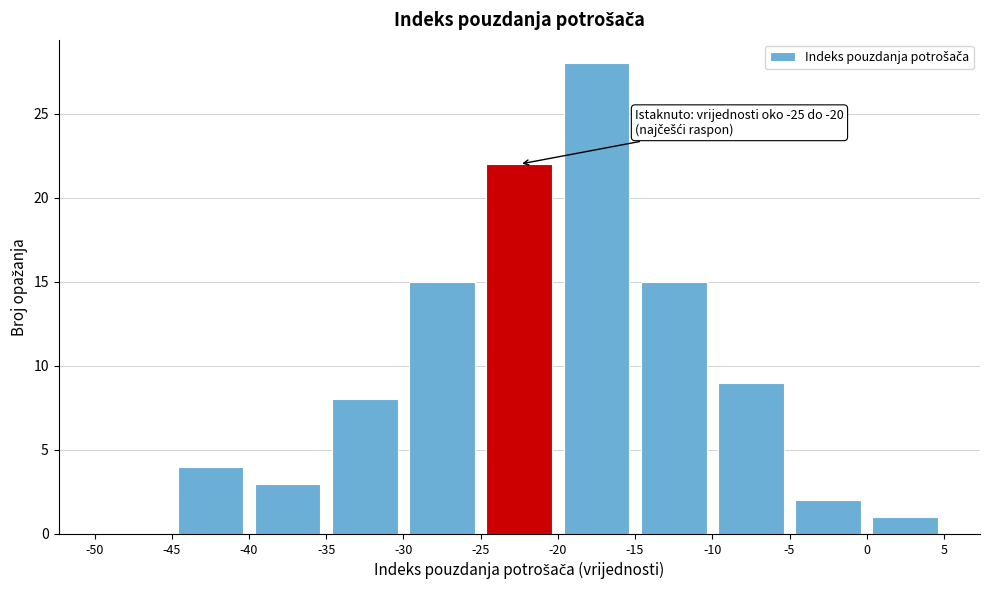

Which range on the x-axis has the tallest bar?

-20 to -15